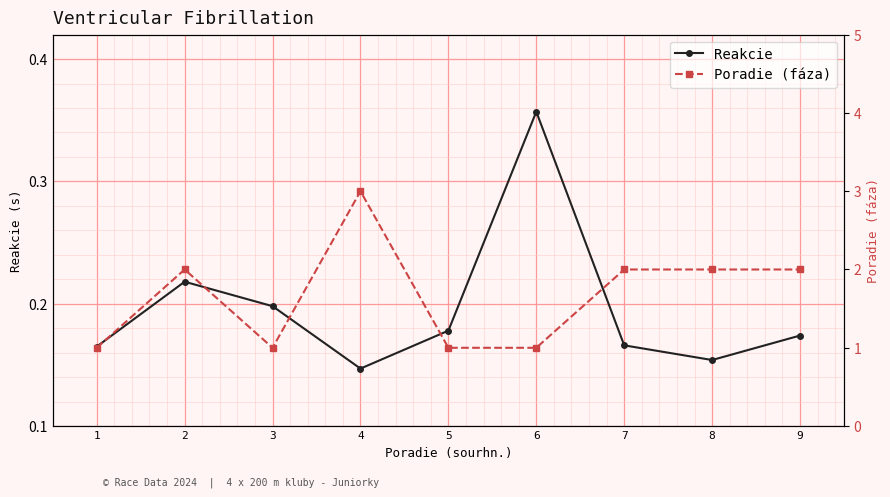

True or false: Poradie (fáza) has a value of 1.0 at 6.

True